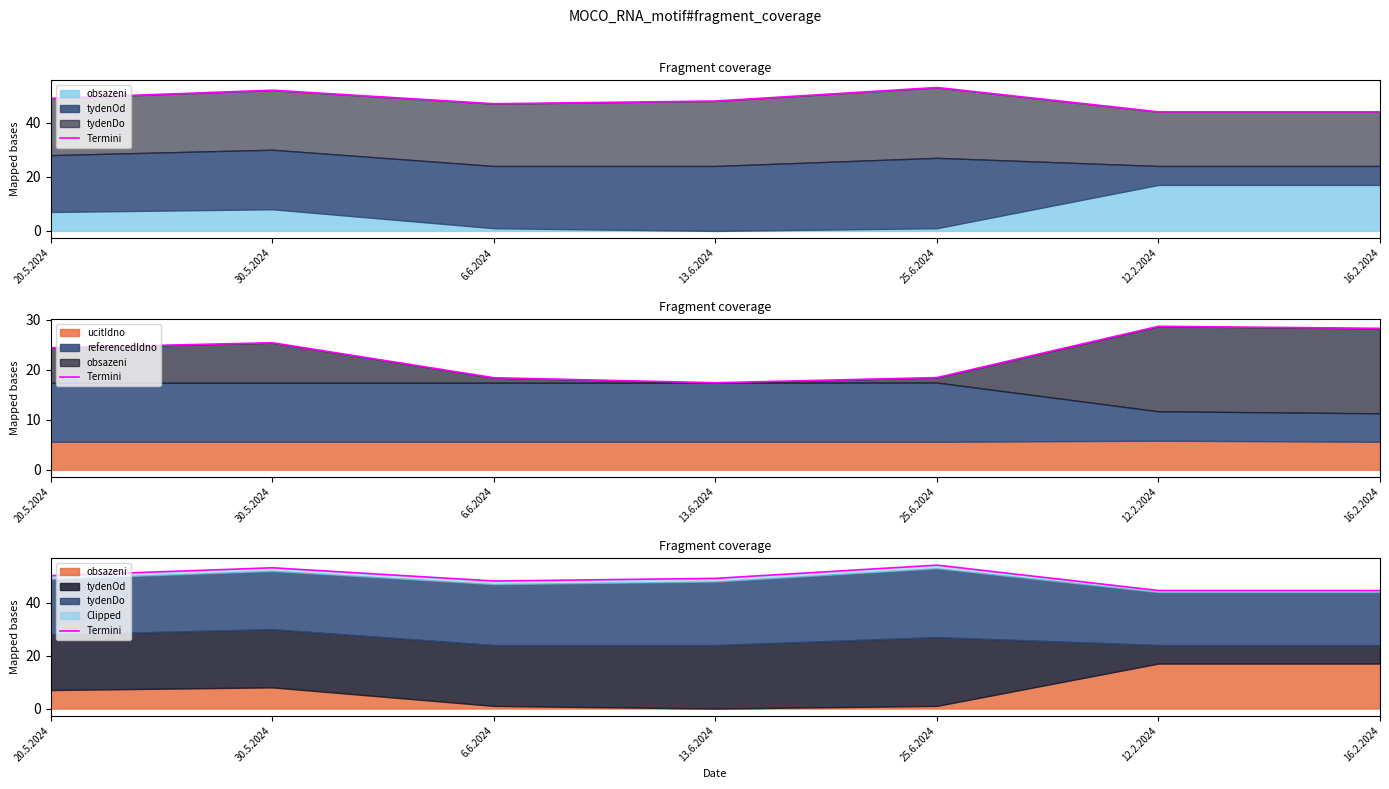

What is the difference between the maximum and minimum values?

9.6